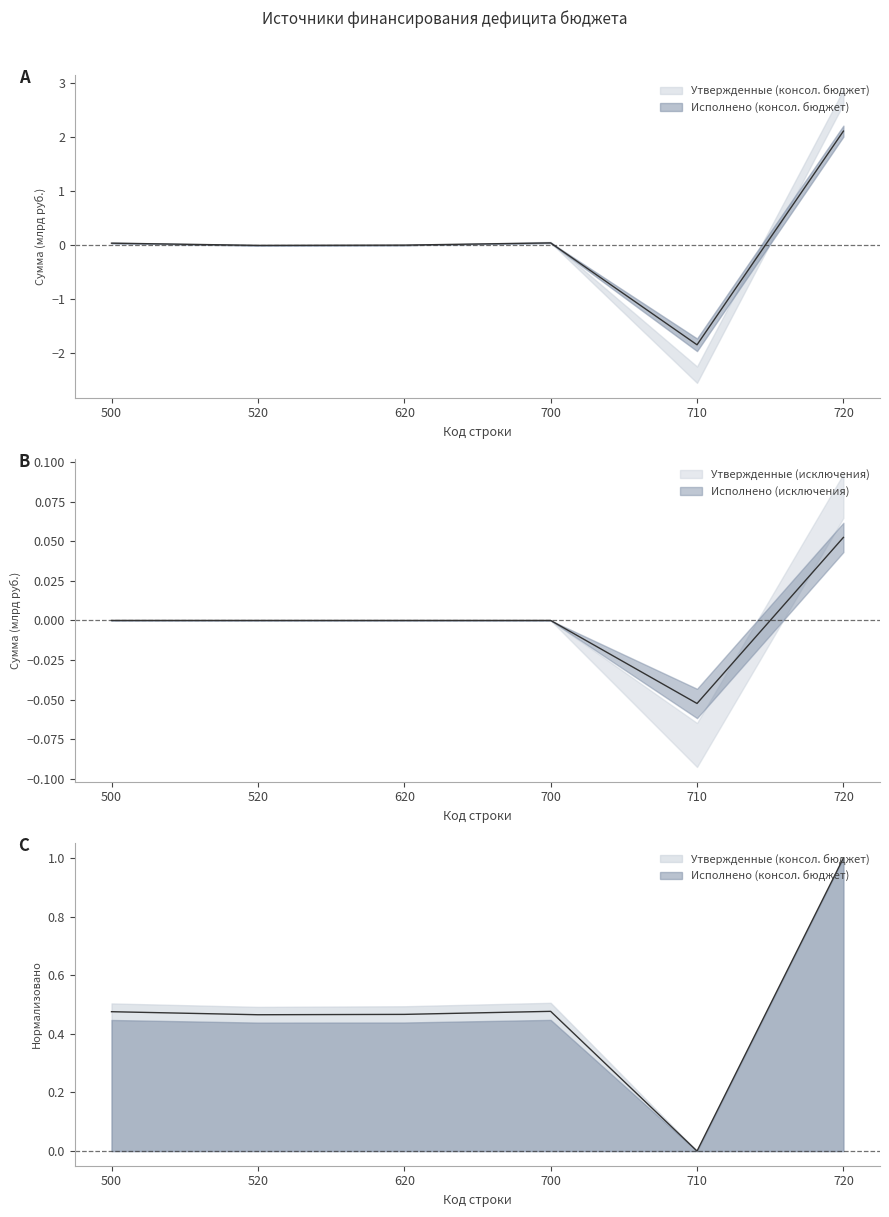

Reading left to right, extract all data points from this chart.

Утвержденные (консол. бюджет): 0.5	0.5	0.5	0.5	0.0	1.0
Утвержденные (исключения): 0.0	0.0	0.0	0.0	-0.1	0.1
Исполнено (консол. бюджет): 0.0	-0.0	0.0	0.0	-1.8	2.1